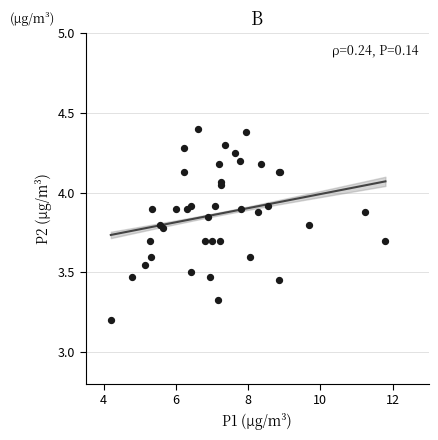

What Y value in the scatter plot is closest to 3?

3.2